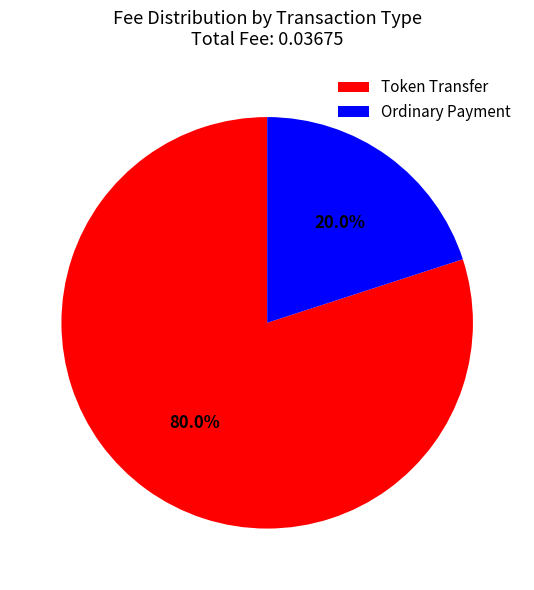

What is the majority slice?

Token Transfer